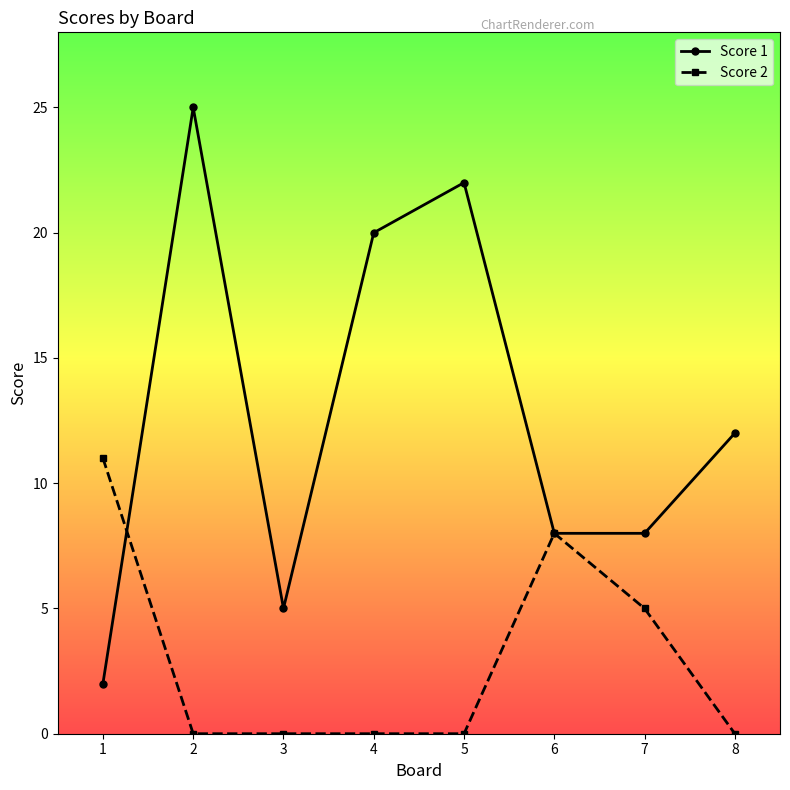

At which label does Score 1 reach its minimum?

1